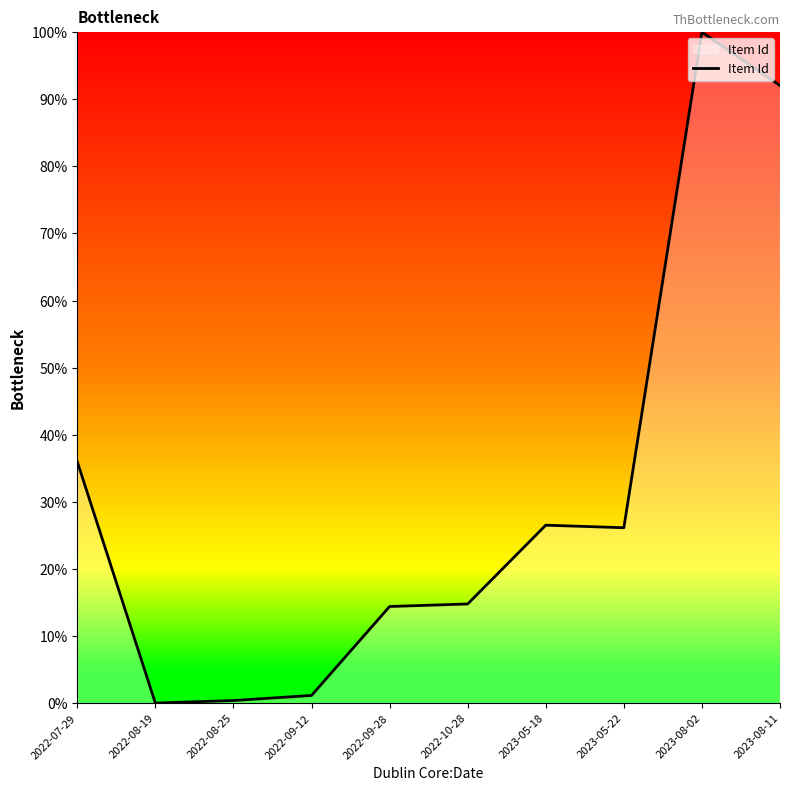

At which category does the chart reach its peak across all series?

2023-08-02